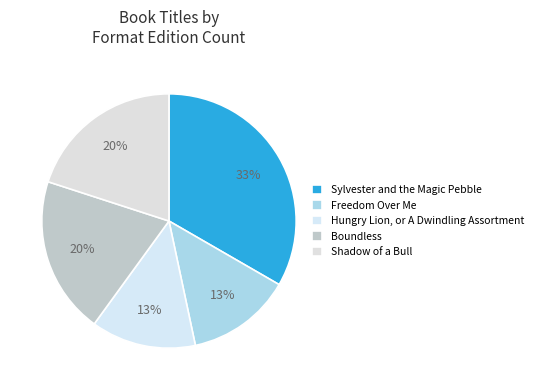

How many segments does this pie chart have?

5